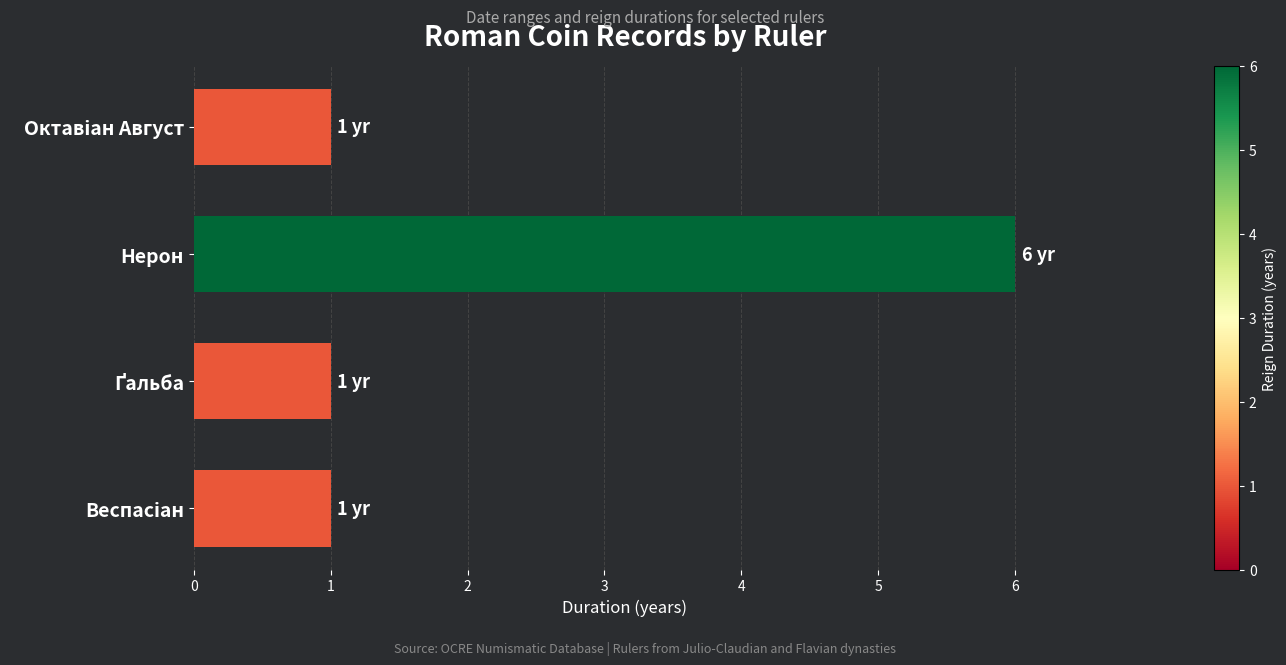

What is the smallest value displayed?

1